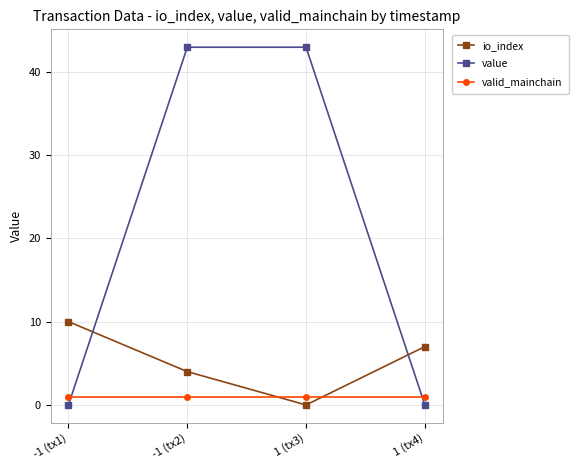

What are all the series names shown in the legend?

io_index, value, valid_mainchain